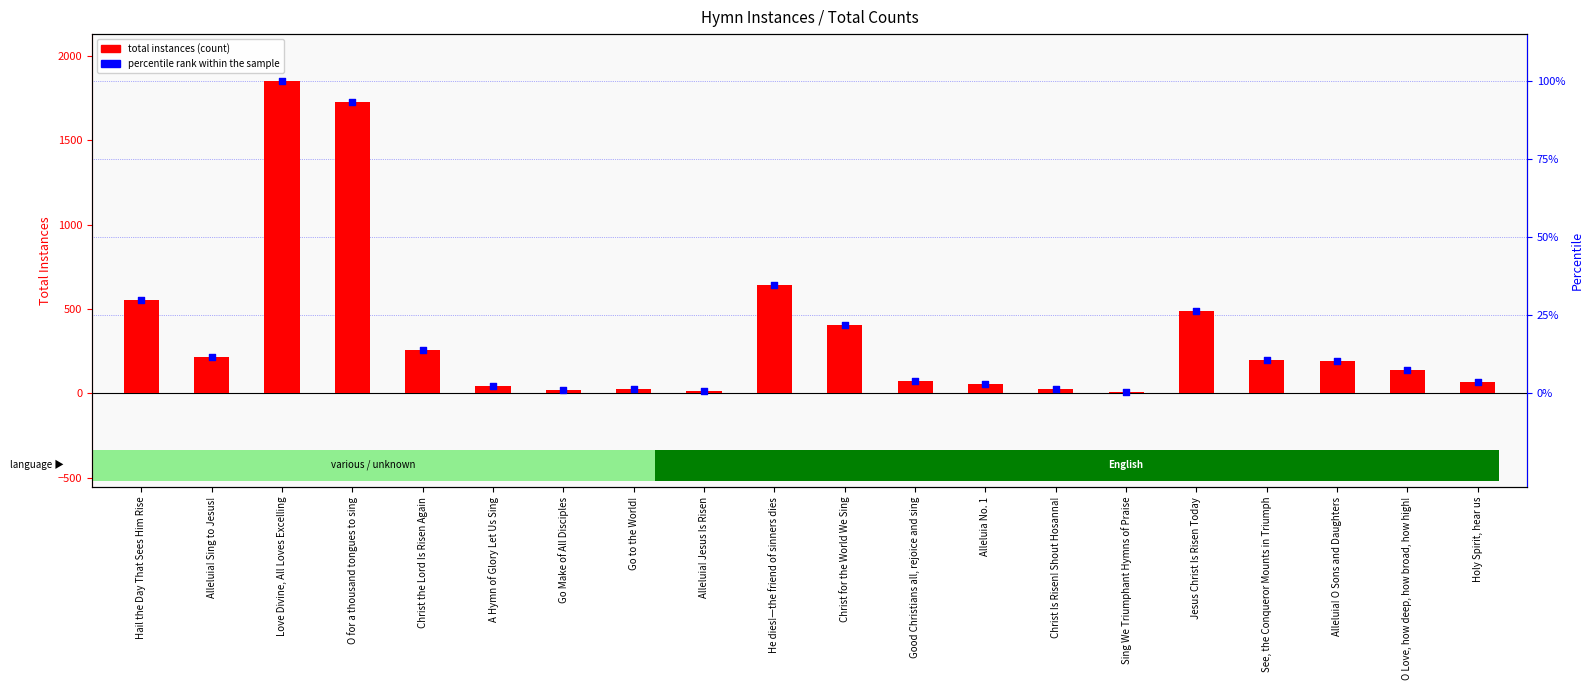

What are all the series names shown in the legend?

total instances (count), percentile rank within the sample